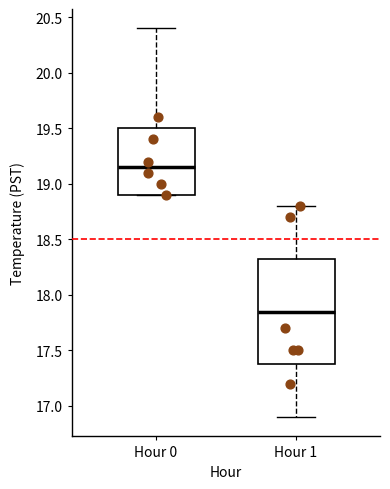

Reading left to right, transcribe this box plot: for each box, give where its median line is, the range the box spans, and where its two whiskers end, as read against the y-axis. The values are not printed on the chart, so give them approximately, as read against the axis.

Hour 0: median 19.15, box 18.90 to 19.50, whiskers 18.90 to 20.40
Hour 1: median 17.85, box 17.40 to 18.35, whiskers 16.90 to 18.80